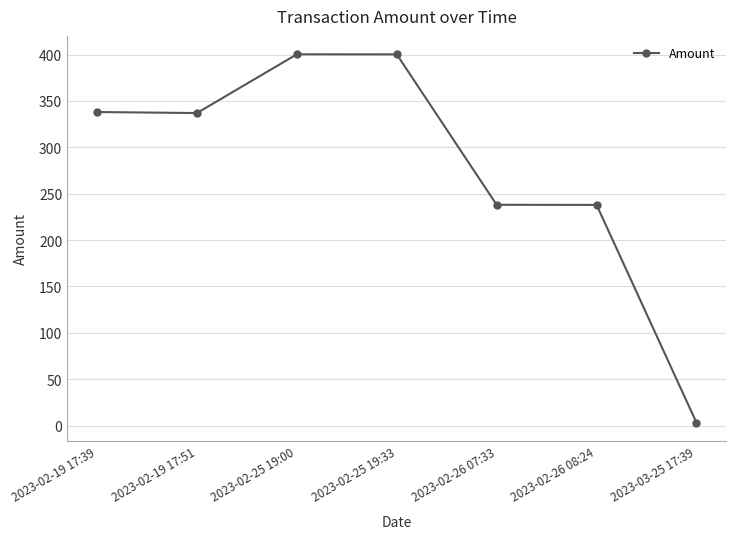

The chart shows a value of 400.4 at 2023-02-26 07:33. True or false?

False